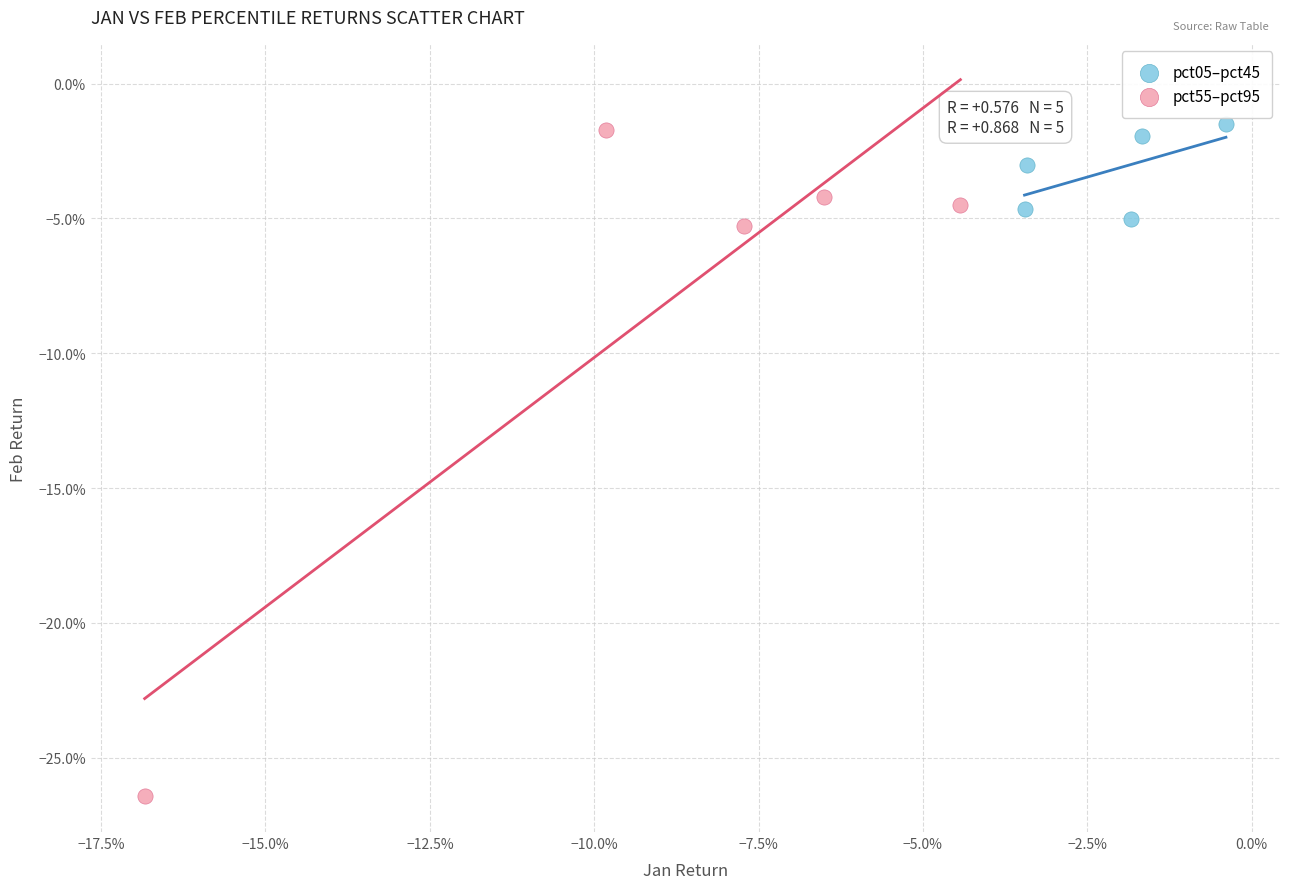

Which series reaches the maximum Y coordinate?

pct05–pct45